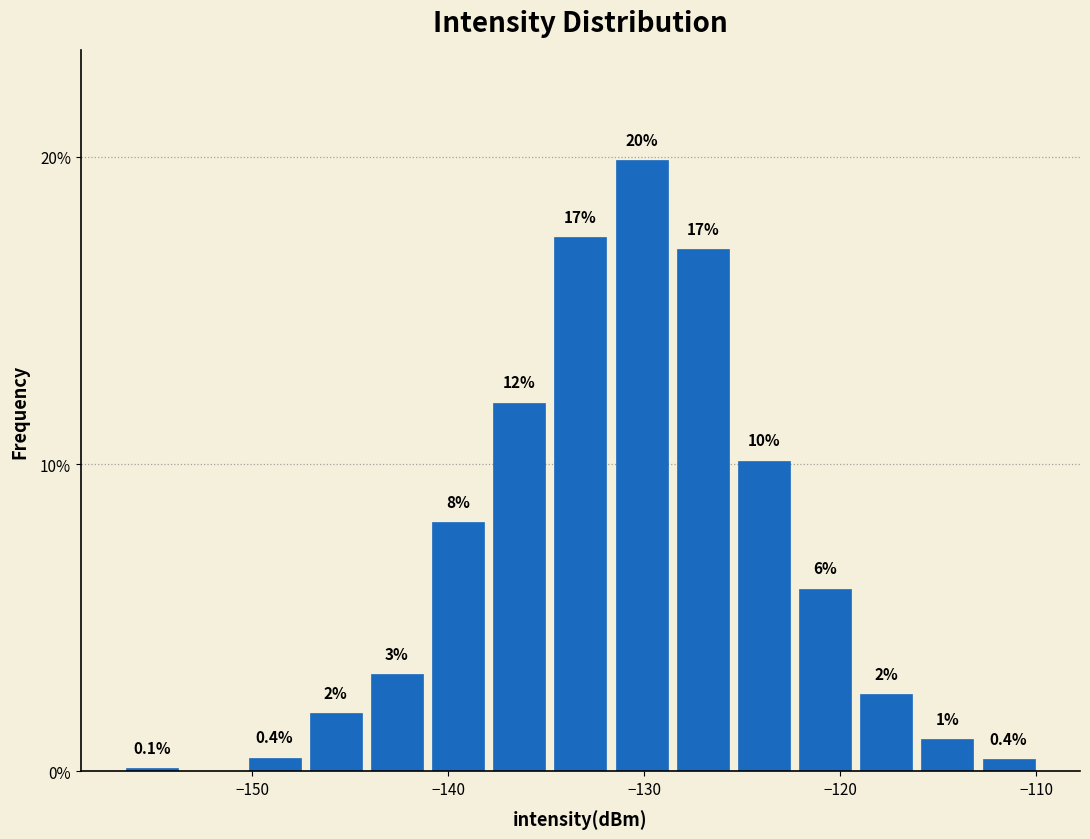

Read against the x-axis, roughly where is the centre of the tallest bar?

-130